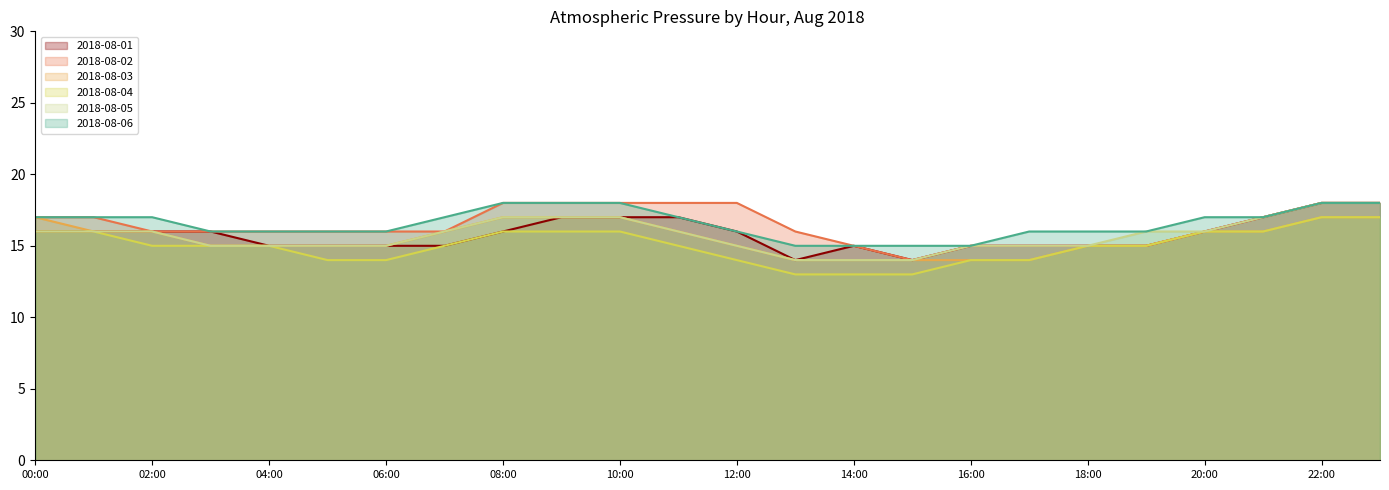

Reading right to left, list all the values displayed in this chart.

2018-08-01: 18	18	17	16	15	15	15	15	14	15	14	16	17	17	17	16	15	15	15	15	16	16	16	16
2018-08-02: 18	18	17	16	15	15	15	15	14	15	16	18	18	18	18	18	16	16	16	16	16	16	17	17
2018-08-03: 17	17	16	16	15	15	14	14	14	14	14	15	16	17	17	17	16	15	15	15	15	16	16	17
2018-08-04: 17	17	16	16	15	15	14	14	13	13	13	14	15	16	16	16	15	14	14	15	15	15	16	16
2018-08-05: 18	18	17	16	16	15	15	15	14	14	14	15	16	17	17	17	16	15	15	15	15	16	16	16
2018-08-06: 18	18	17	17	16	16	16	15	15	15	15	16	17	18	18	18	17	16	16	16	16	17	17	17